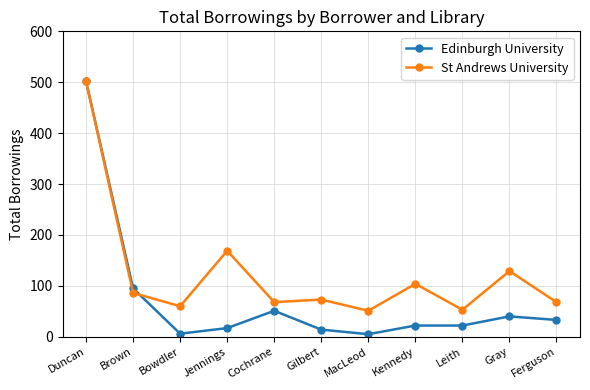

Which series ends up on top after the final intersection of St Andrews University and Edinburgh University?

St Andrews University